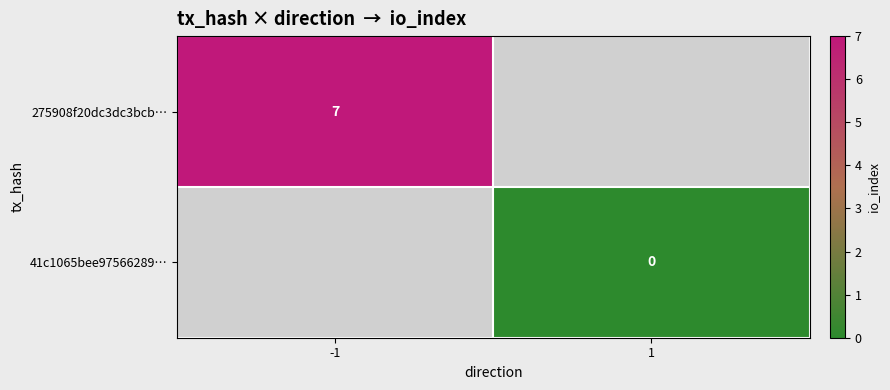

Is it true that 275908f20dc3dc3bcb… equals 7 at -1?

True